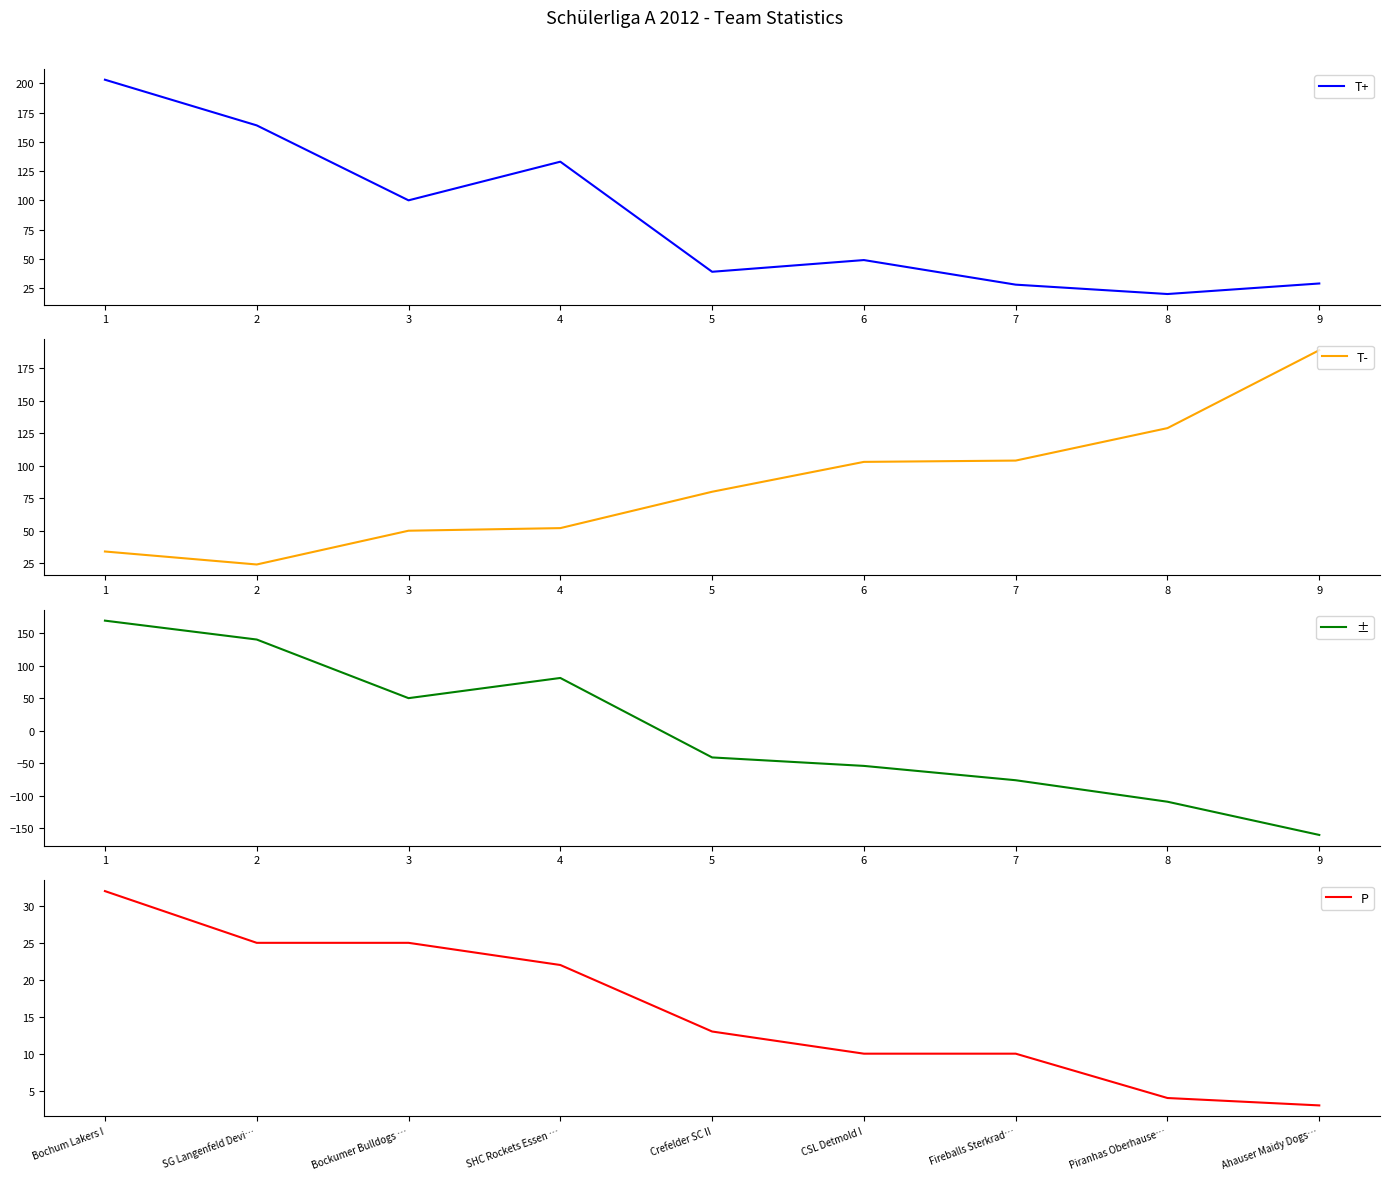

How many lines are shown in the chart?

4